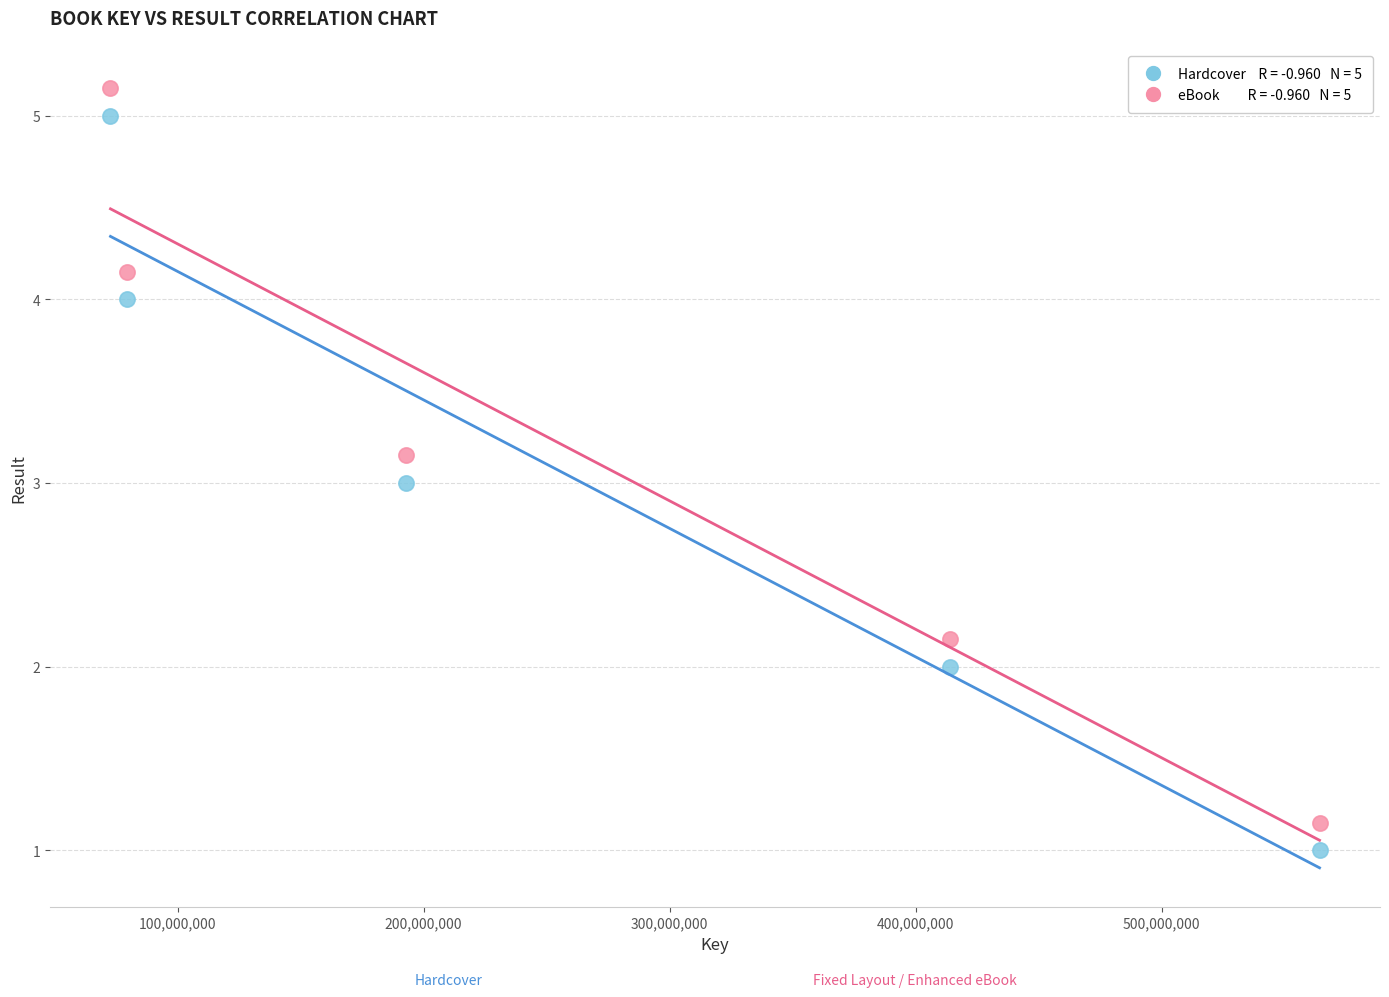

Across all data points, what is the range of X values (max minus min)?

491536993.0